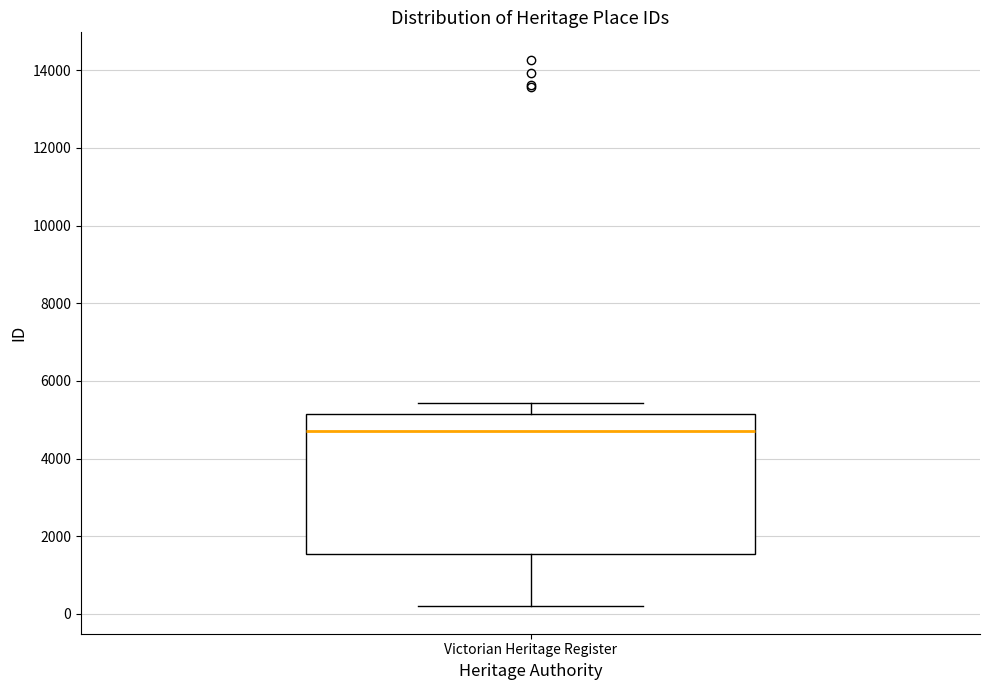

Where does the upper whisker of the box for Victorian Heritage Register end on the y-axis? The values are not printed on the chart, so give them approximately, as read against the axis.

5400